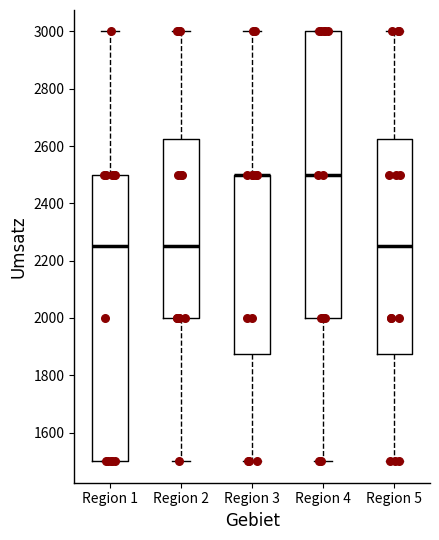

Reading left to right, read every box against the y-axis: the position of its median line, the range the box covers, and the ends of its whiskers. The values are not printed on the chart, so give them approximately, as read against the axis.

Region 1: median 2260, box 1500 to 2500, whiskers 1500 to 3000
Region 2: median 2260, box 2000 to 2620, whiskers 1500 to 3000
Region 3: median 2500 (drawn on the box's upper edge), box 1880 to 2500, whiskers 1500 to 3000
Region 4: median 2500, box 2000 to 3000, whiskers 1500 to 3000
Region 5: median 2260, box 1880 to 2620, whiskers 1500 to 3000